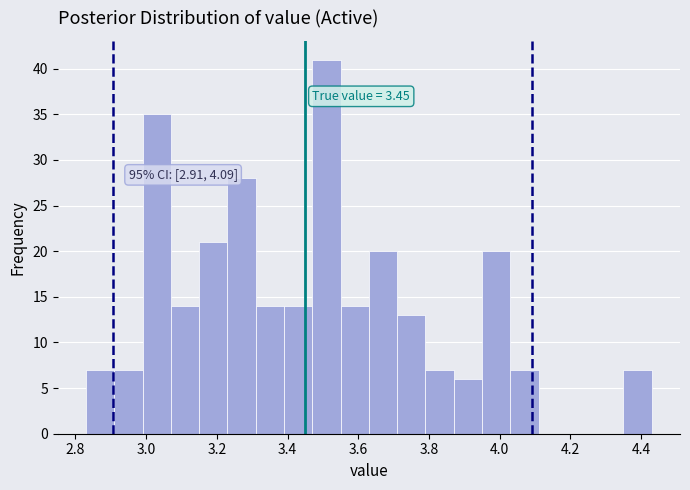

Over which range of the x-axis is the bar tallest?

3.47 to 3.55